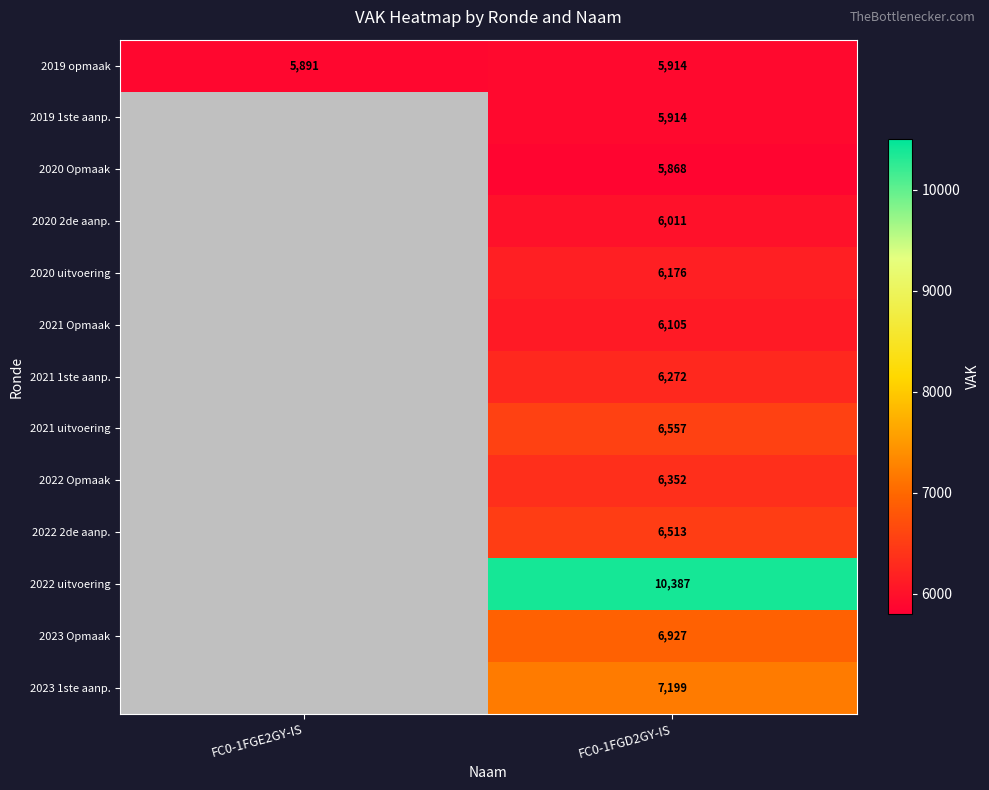

What is the spread (max minus min) of values at FC0-1FGD2GY-IS?

4519